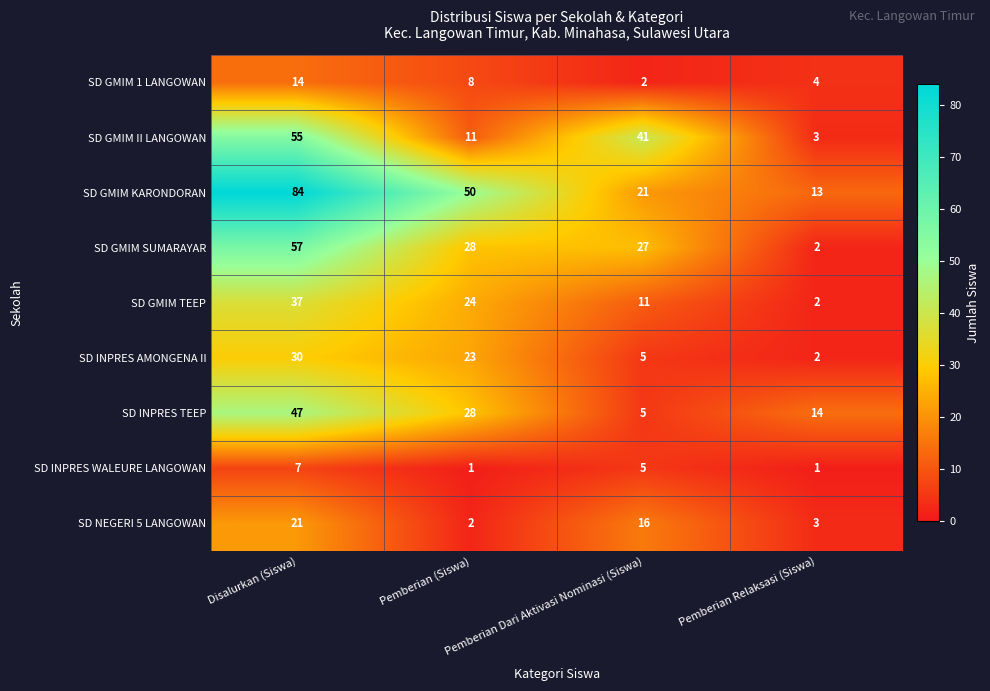

Which series has the largest total across all categories?

SD GMIM KARONDORAN